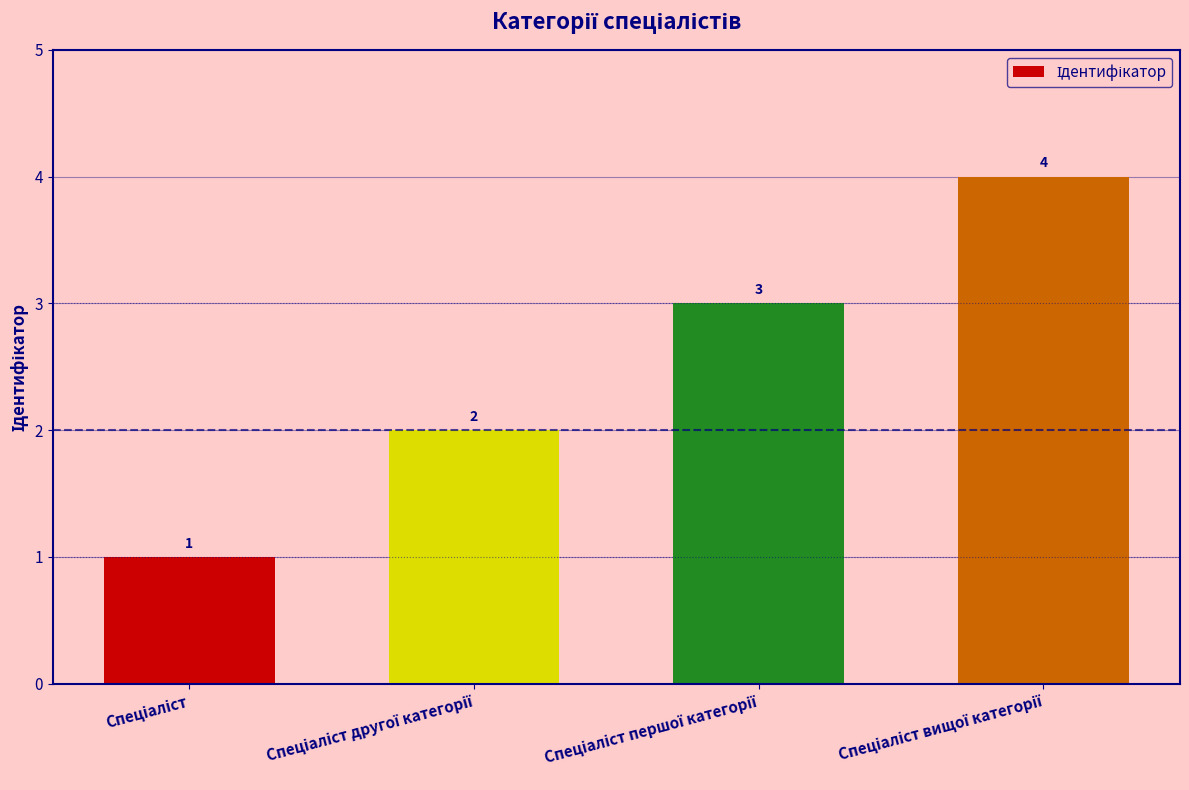

Count the values in the range 2 to 4.

3